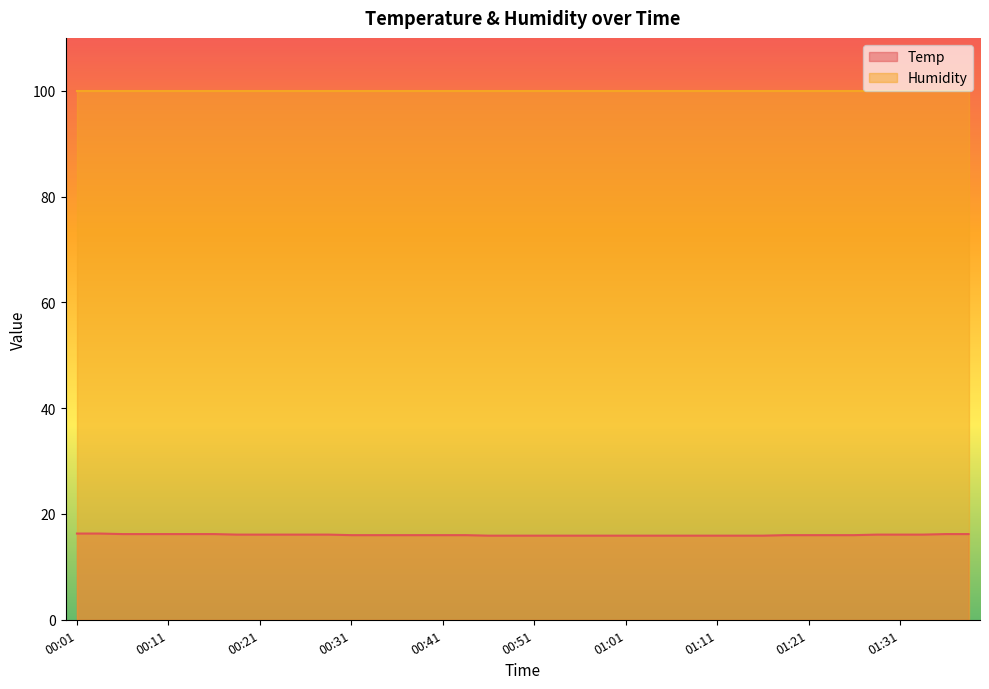

At which category does the chart reach its peak across all series?

00:01